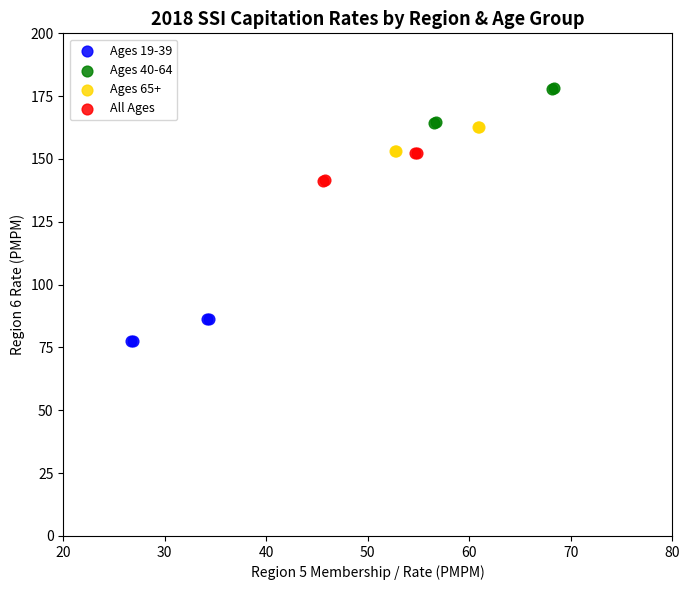

Which series has the largest Y range (max minus min)?

Ages 40-64